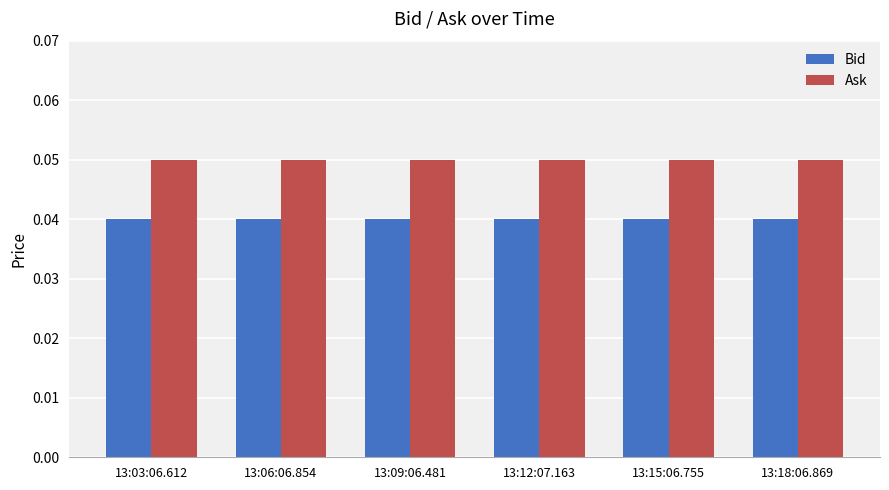

At how many categories does at least one series exceed 0?

6